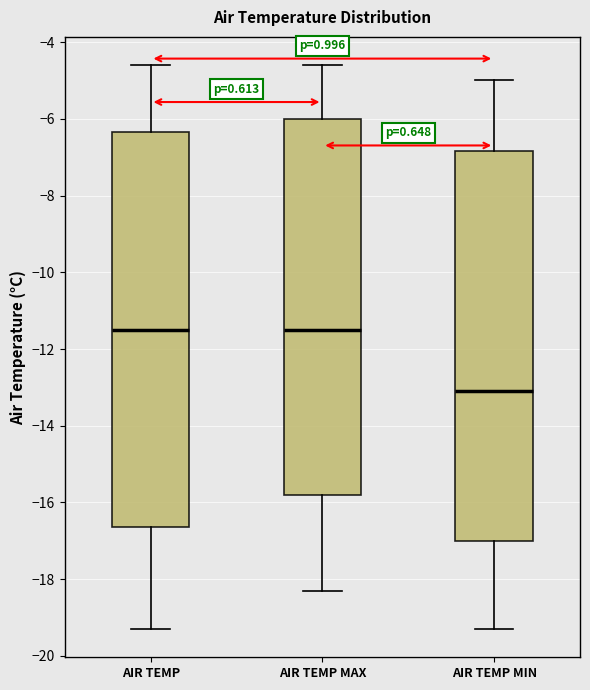

Where does the lower whisker of the box for AIR TEMP MAX end on the y-axis? The values are not printed on the chart, so give them approximately, as read against the axis.

-18.2